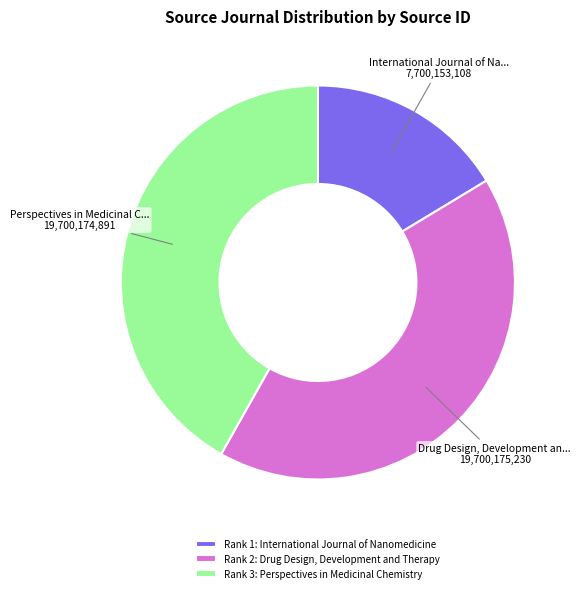

Do Rank 2: Drug Design, Development and Therapy and Rank 3: Perspectives in Medicinal Chemistry together represent more than half of the pie?

Yes